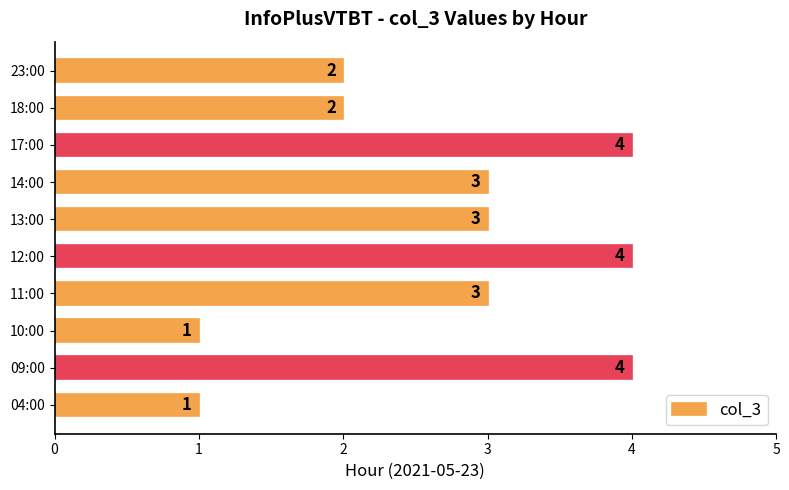

True or false: the data shows 1 at 23:00.

False